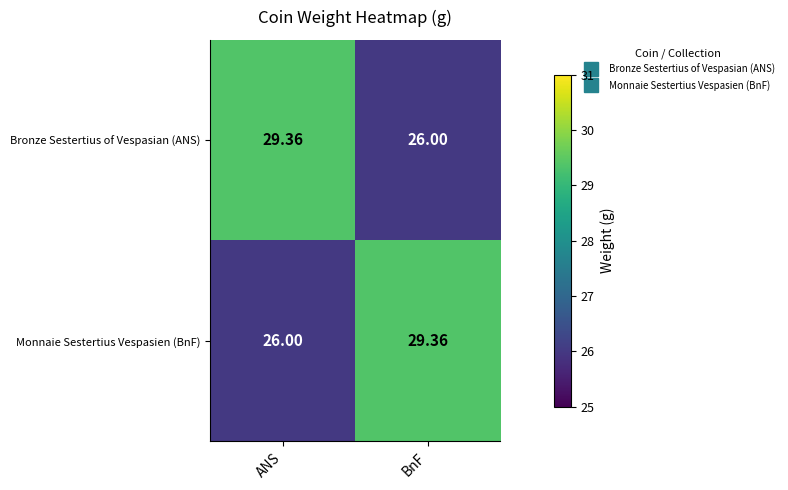

At which label is Monnaie Sestertius Vespasien (BnF) closest to 27?

ANS